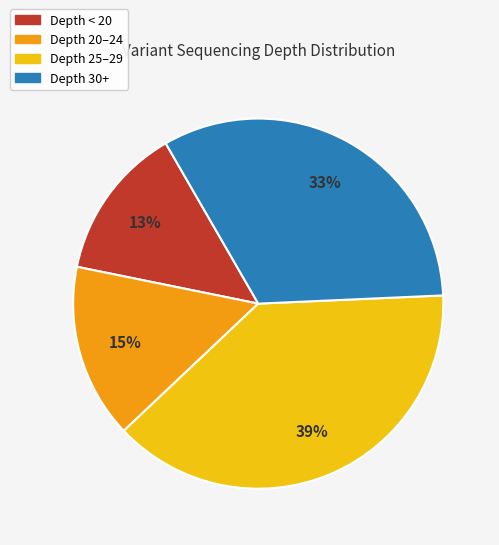

How many segments does this pie chart have?

4